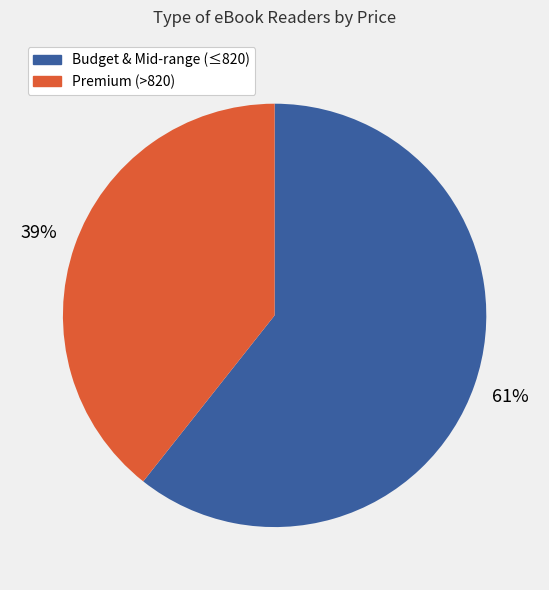

To the nearest percent, what is the average slice percentage?

50%